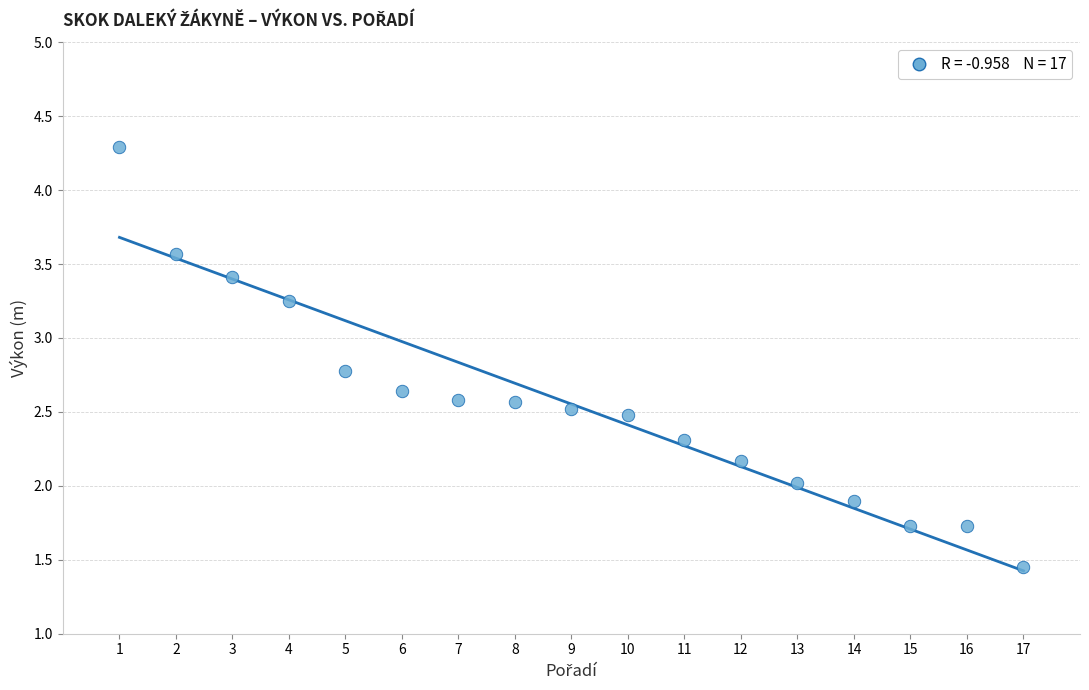

What is the range of X values (max minus min)?

16.0